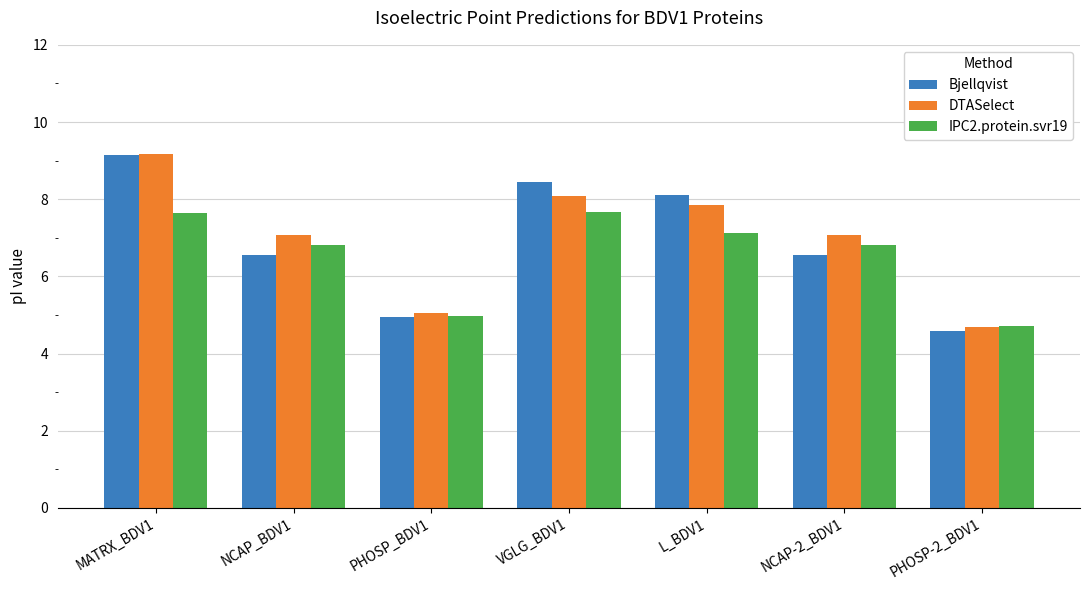

At which category is the sum across all series the highest?

MATRX_BDV1